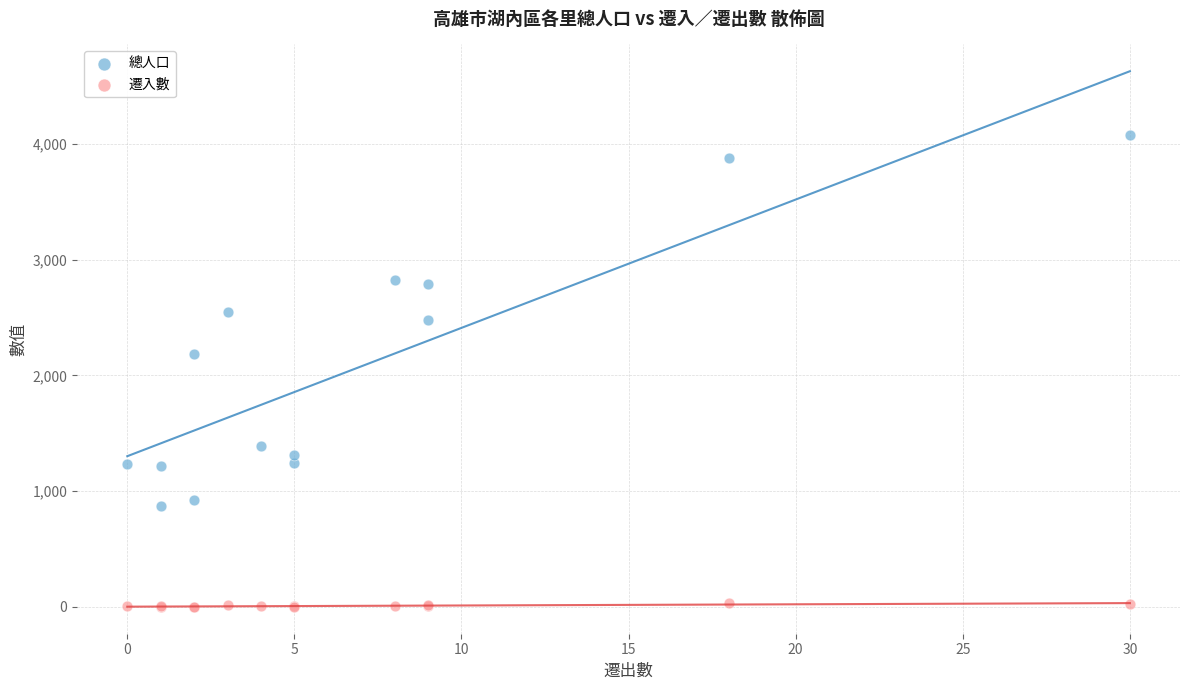

Which series has the largest Y range (max minus min)?

總人口